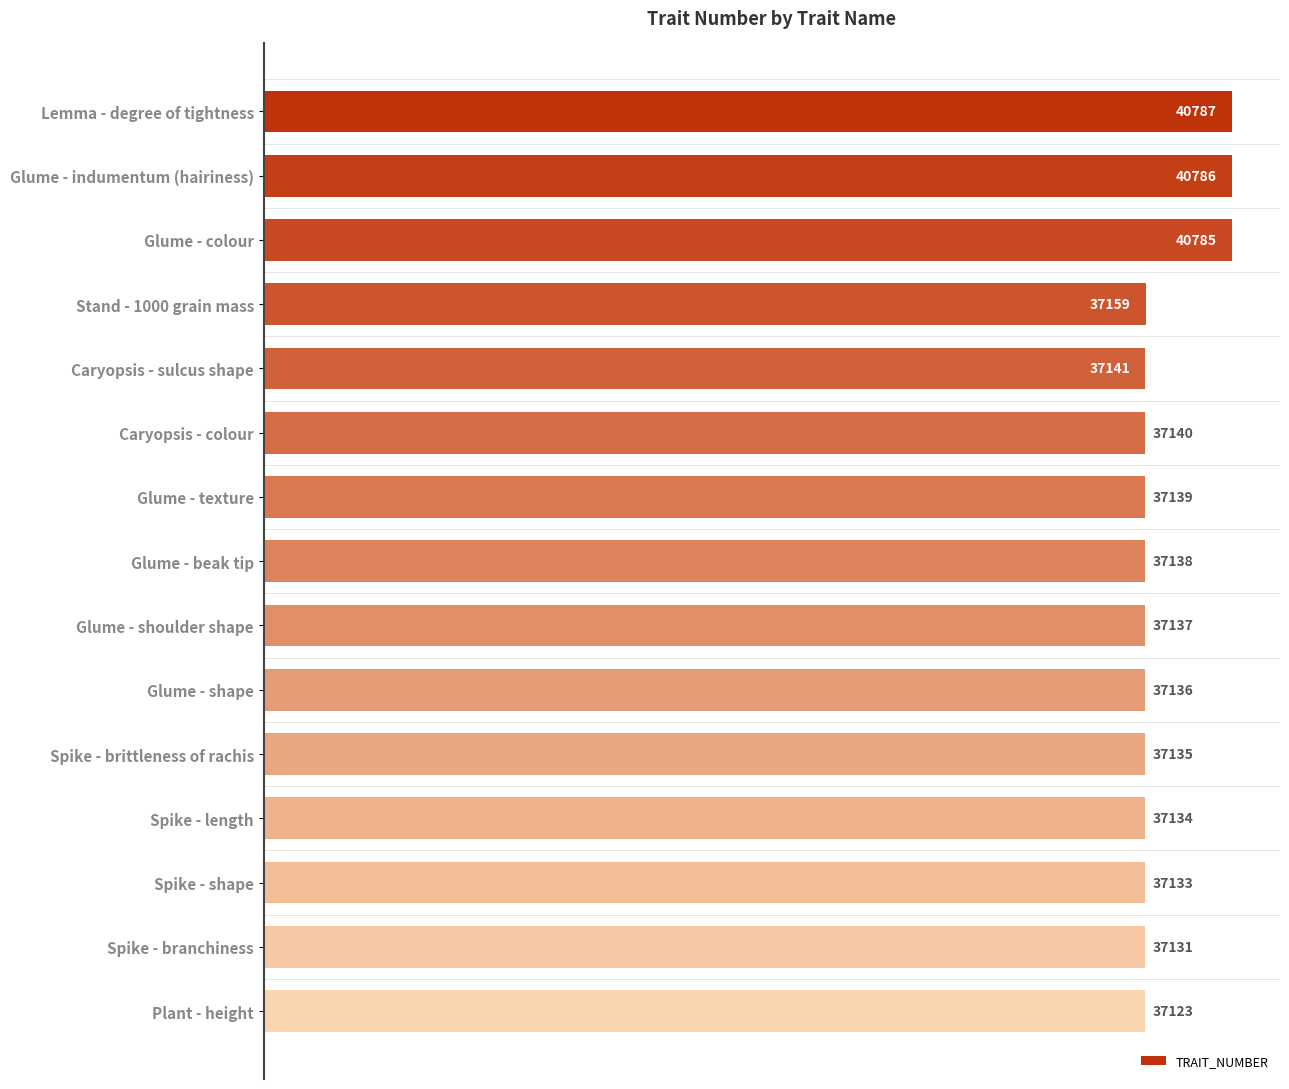

Reading bottom to top, transcribe all the data shown in this chart.

Plant - height=37123	Spike - branchiness=37131	Spike - shape=37133	Spike - length=37134	Spike - brittleness of rachis=37135	Glume - shape=37136	Glume - shoulder shape=37137	Glume - beak tip=37138	Glume - texture=37139	Caryopsis - colour=37140	Caryopsis - sulcus shape=37141	Stand - 1000 grain mass=37159	Glume - colour=40785	Glume - indumentum (hairiness)=40786	Lemma - degree of tightness=40787